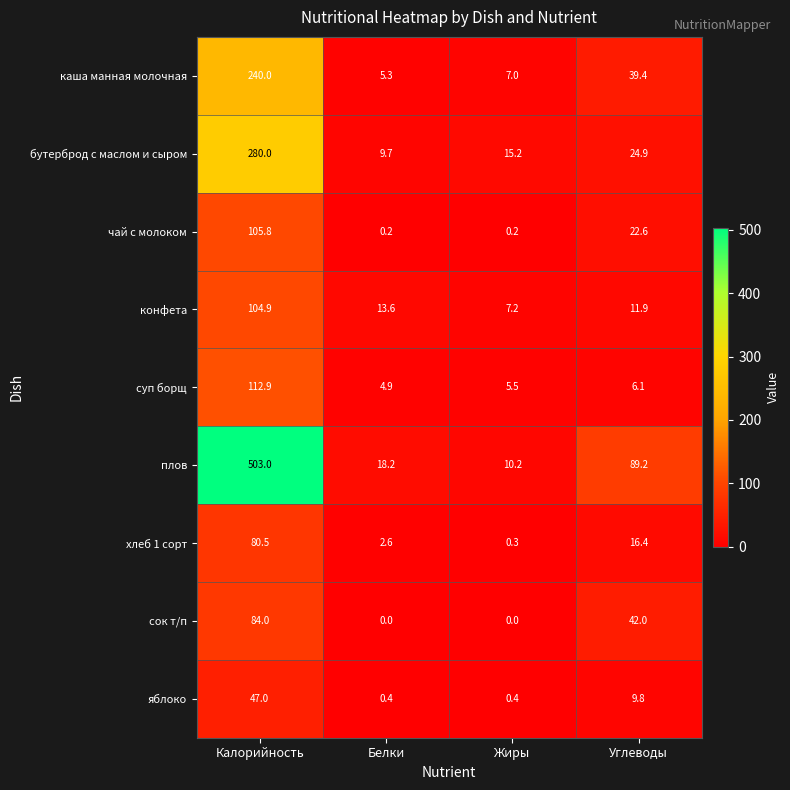

What is the lowest value of the суп борщ series?

4.9